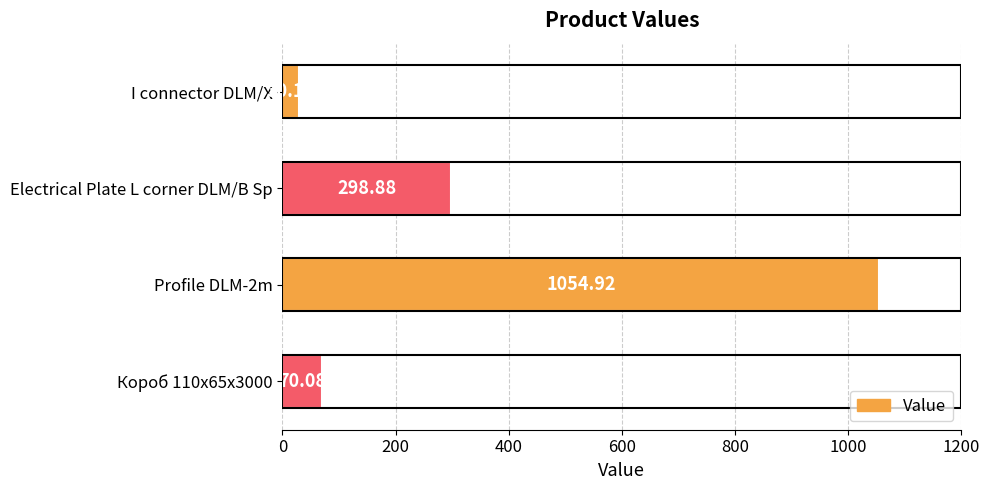

At which label is the value closest to 542?

Electrical Plate L corner DLM/B Sp